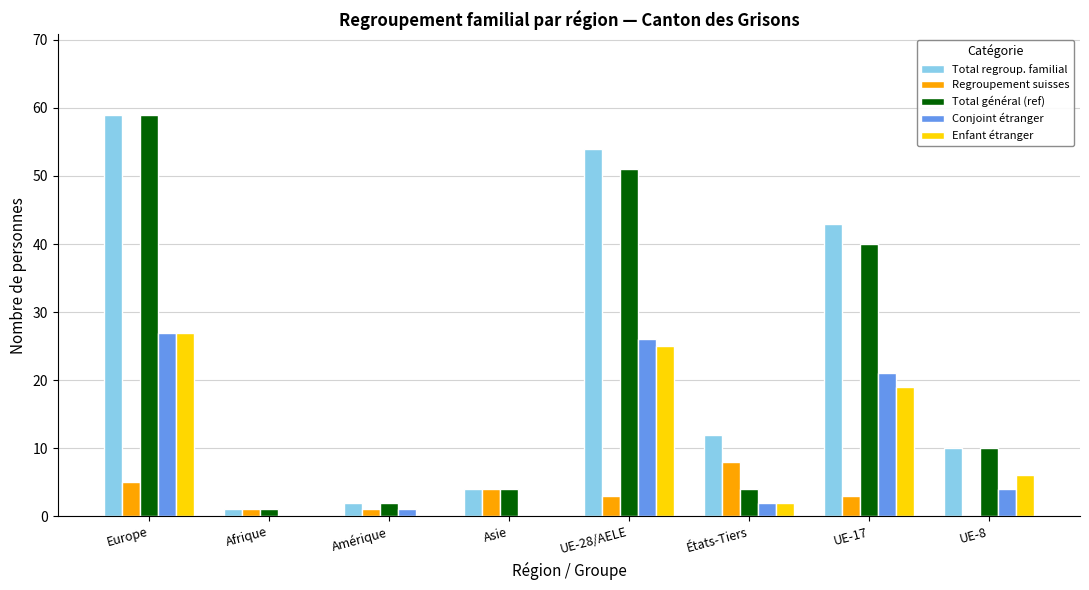

What is the average value of the Enfant étranger series?

10